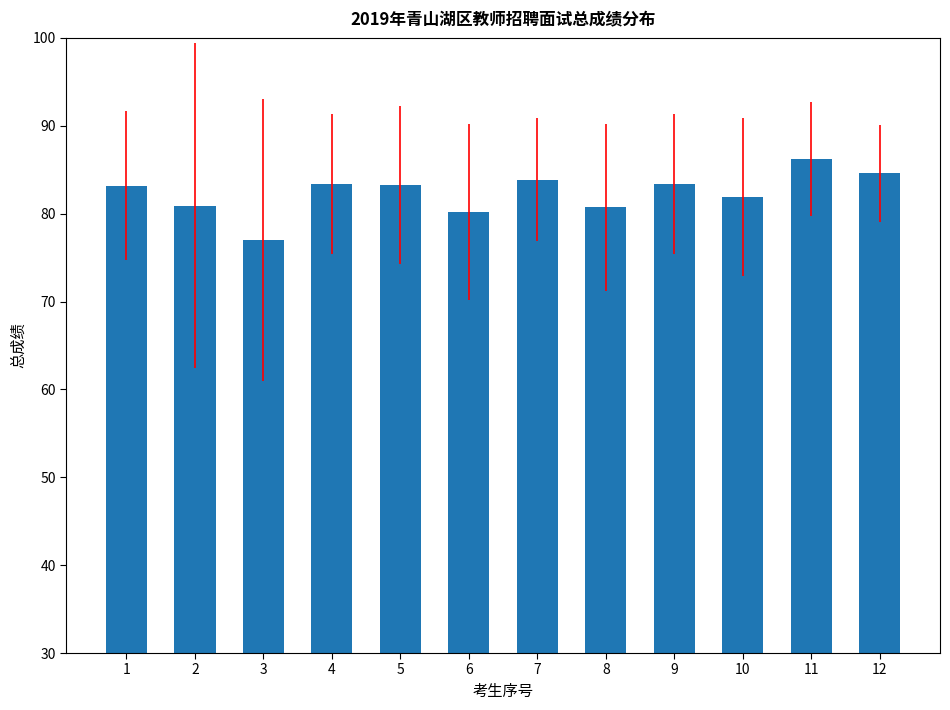

What is the maximum value shown in the chart?

86.2